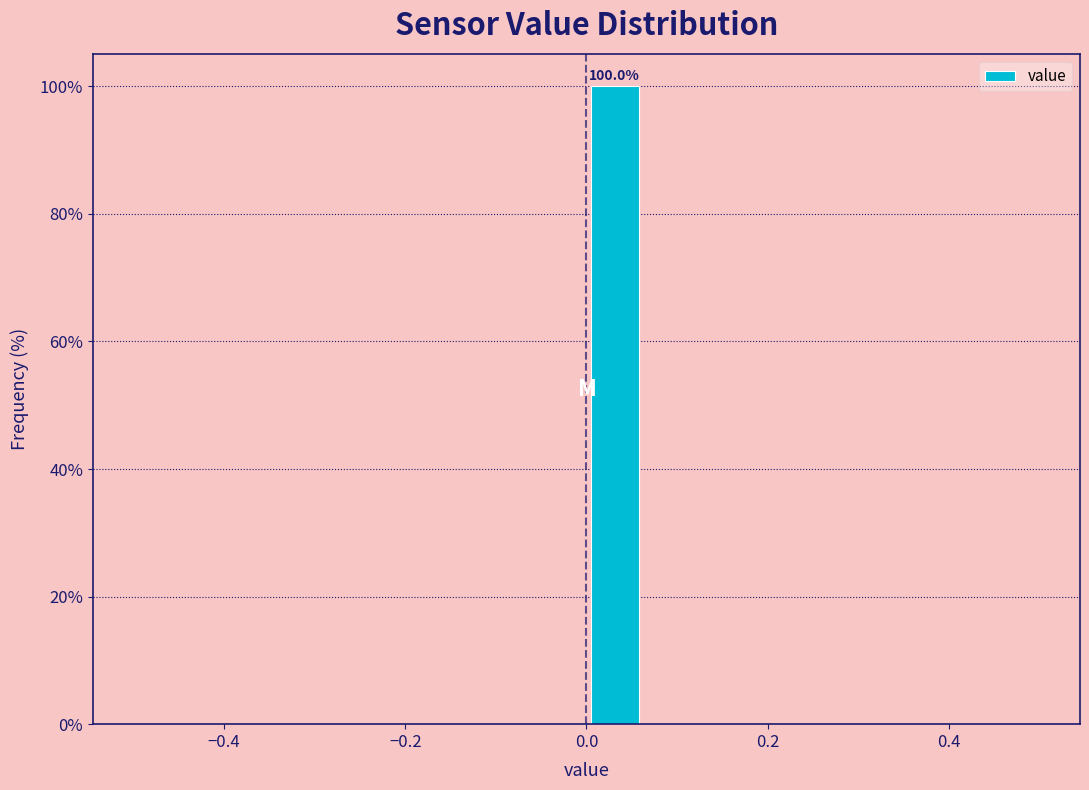

Around what value on the x-axis is the tallest bar? Give the approximate position of its centre, as read against the axis.

0.04